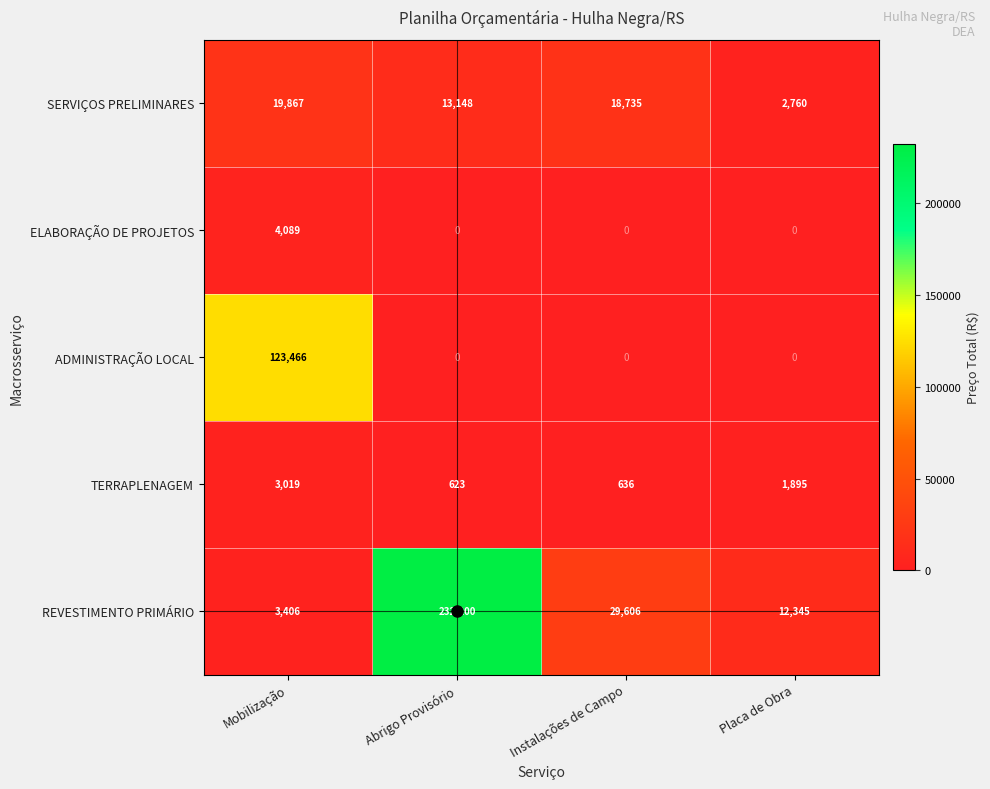

Which category has the highest value in the TERRAPLENAGEM series?

Mobilização